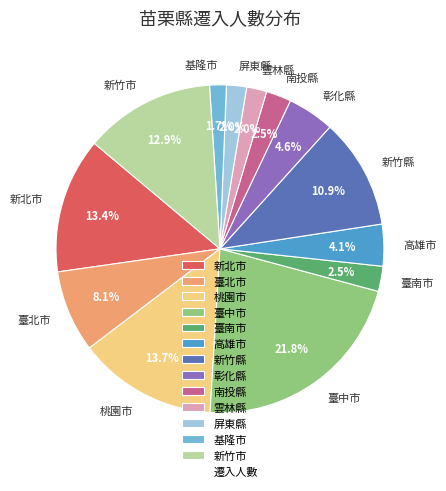

How many slices are in this pie chart?

13